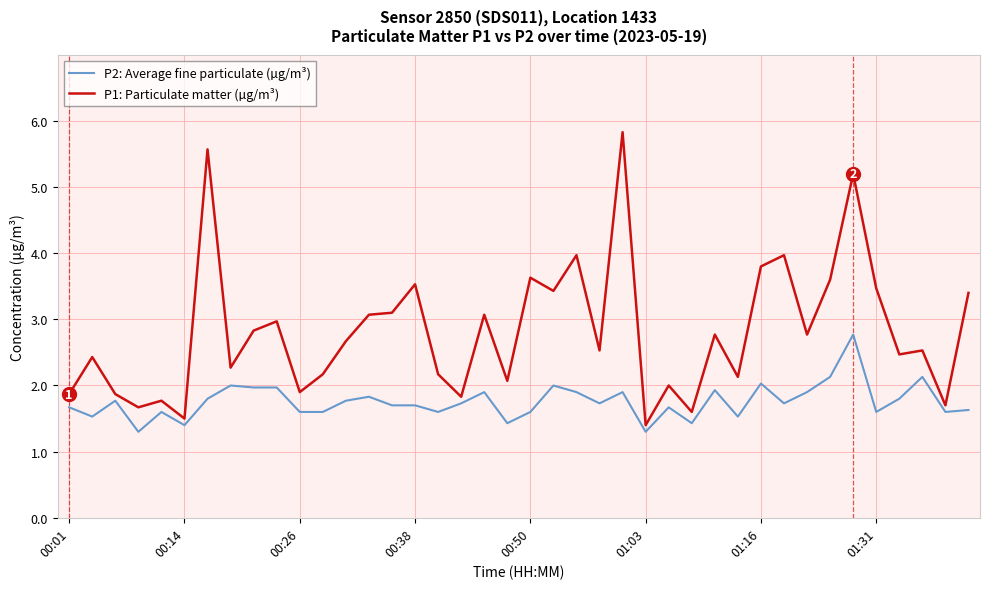

Which series has the largest range (max minus min)?

P1: Particulate matter (µg/m³)